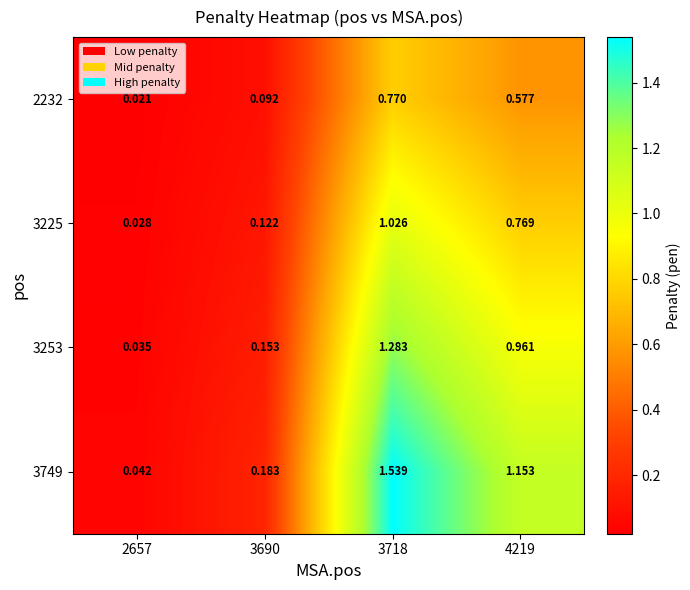

Is the value of 2232 at 4219 greater than the value of 3225 at 3690?

Yes